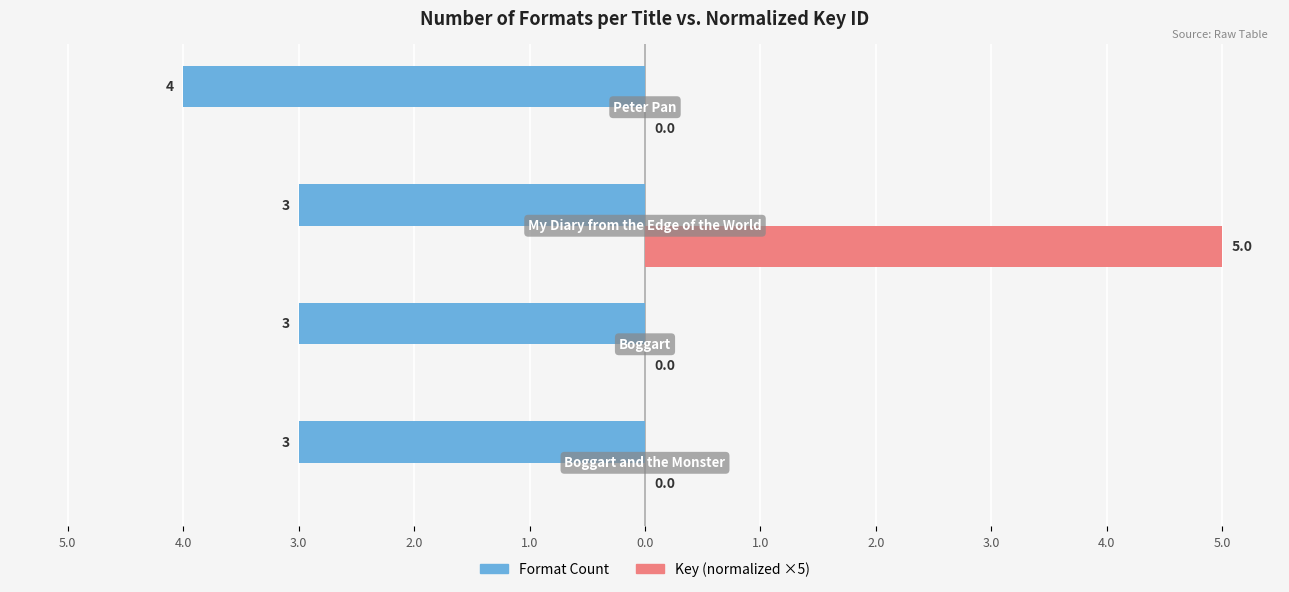

Which series has the largest range (max minus min)?

Key (normalized ×5)